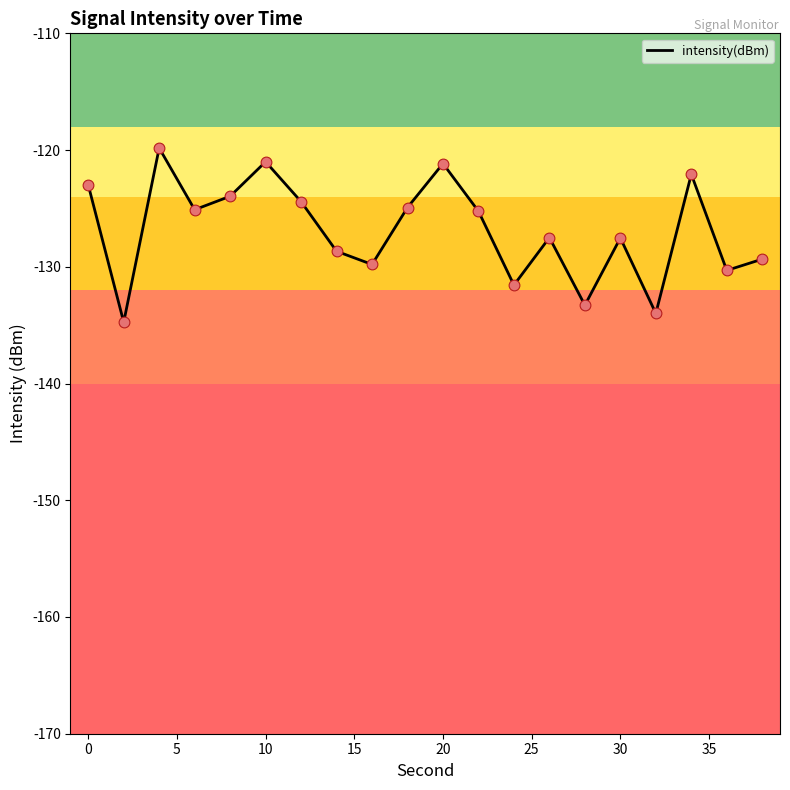

What is the smallest value displayed?

-134.7